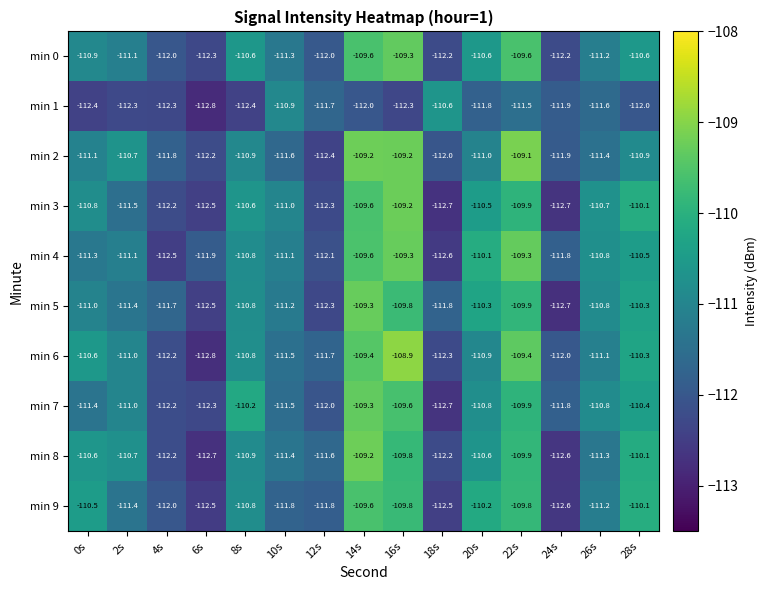

Where is min 5 nearest to the value -111?

0s